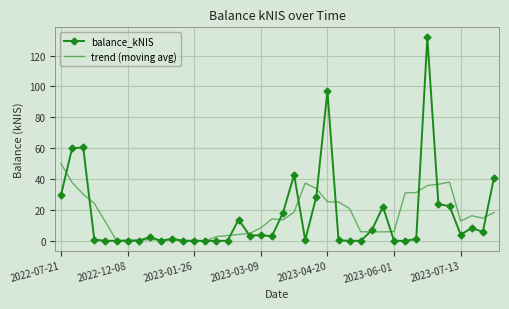

What is the greatest value displayed?

131.7